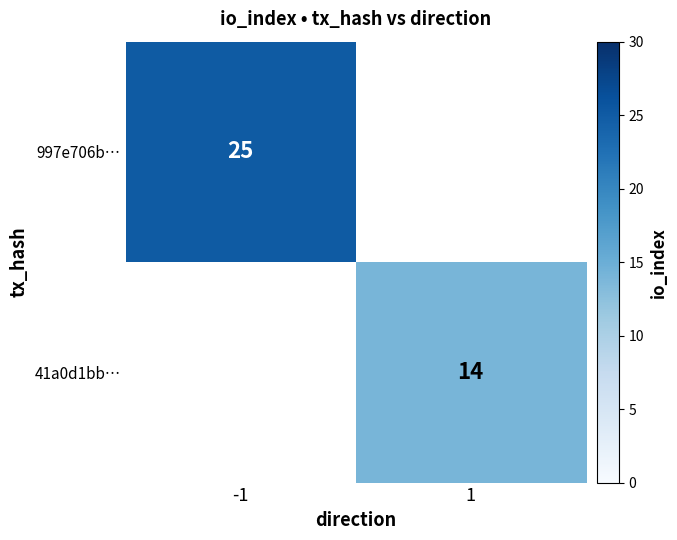

At how many categories does at least one series exceed 16?

1